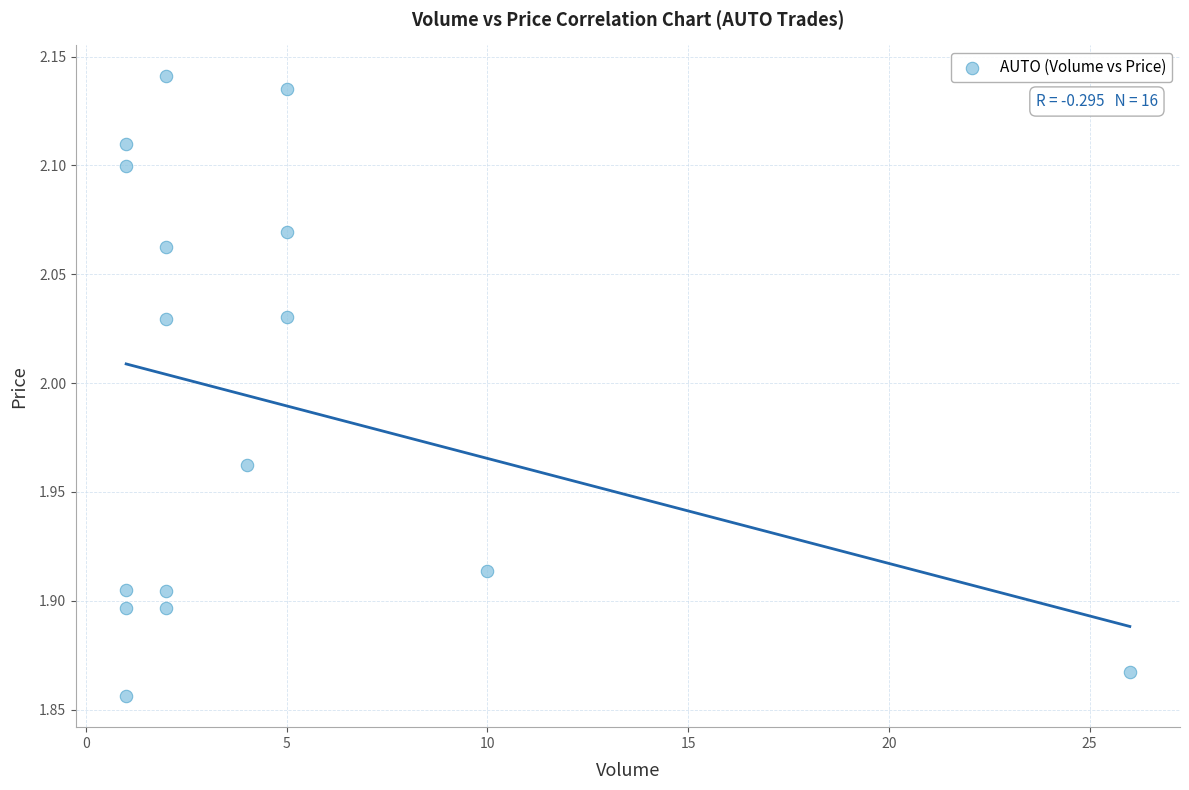

What is the range of Y values (max minus min)?

0.3